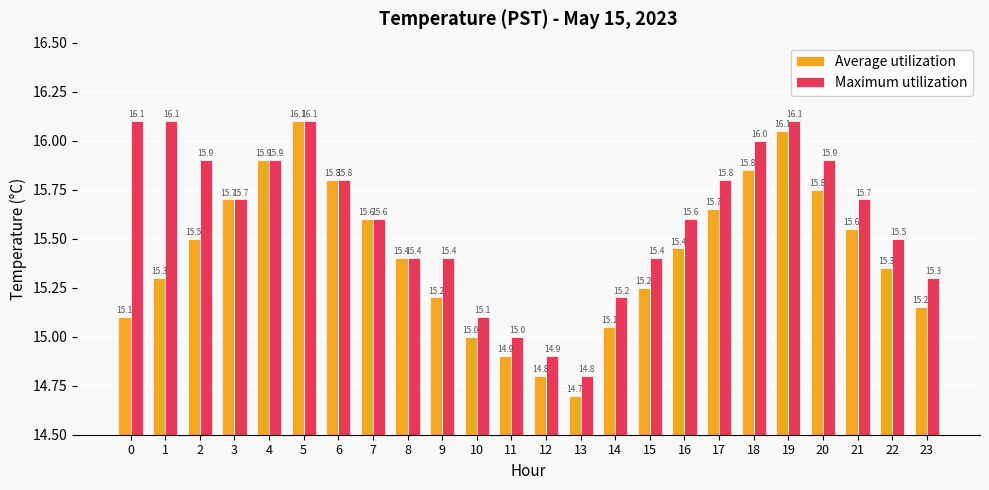

List the series in order of their overall mean, lowest first.

Average utilization, Maximum utilization